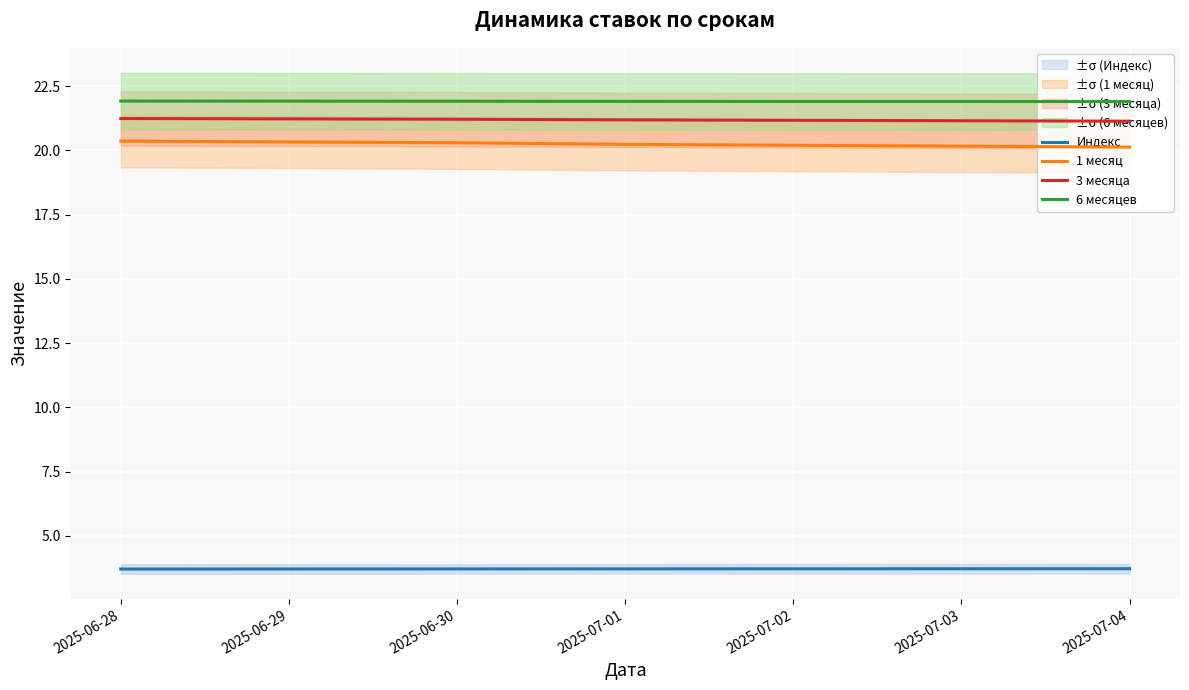

Between 2025-07-02 and 2025-07-04, which series saw the biggest shift?

1 месяц